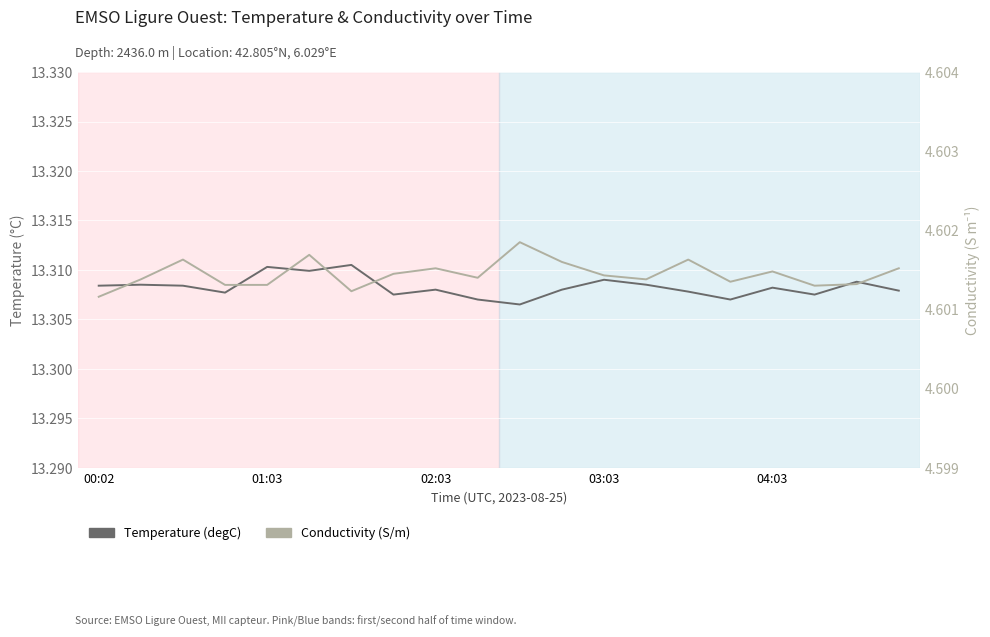

At which label is Conductivity (S/m) closest to 4?

00:02